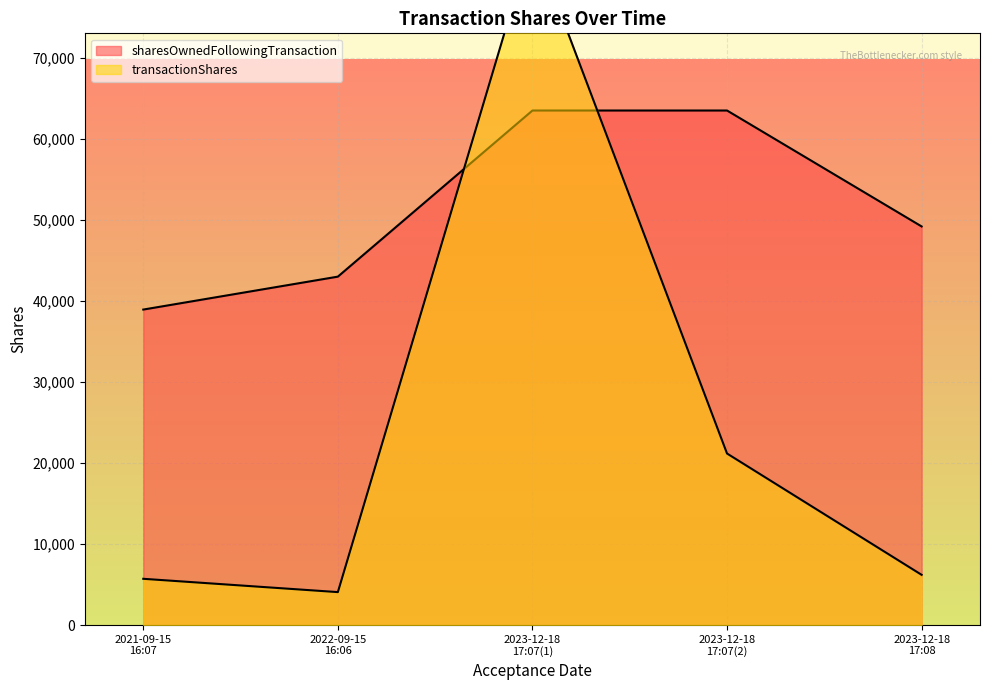

Rank the series by their average value, from highest to lowest.

sharesOwnedFollowingTransaction, transactionShares